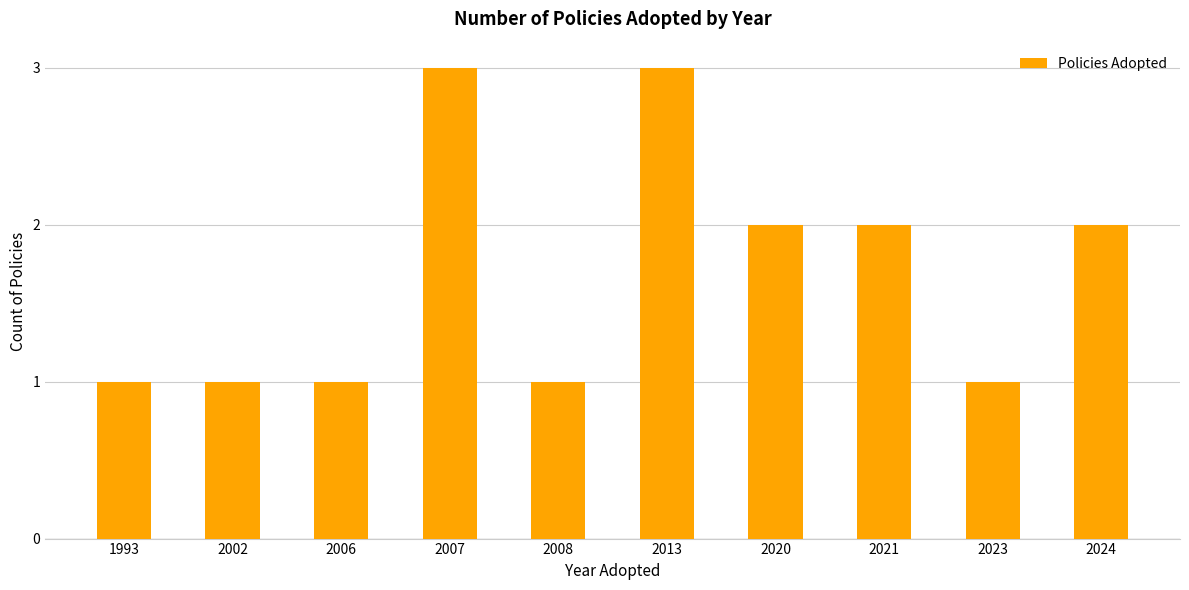

True or false: the data shows 2 at 2021.

True